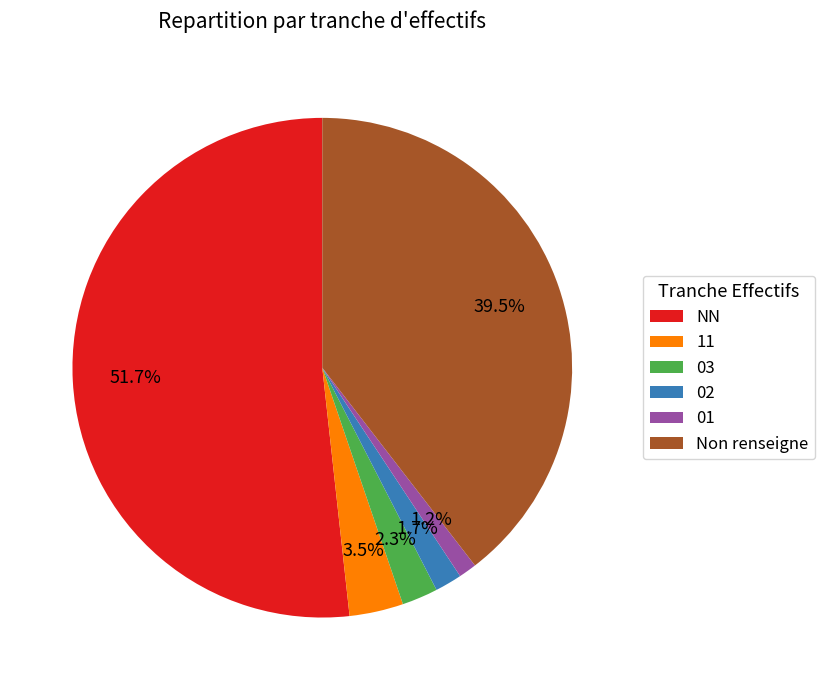

To the nearest percent, what percentage of the pie is 02?

2%